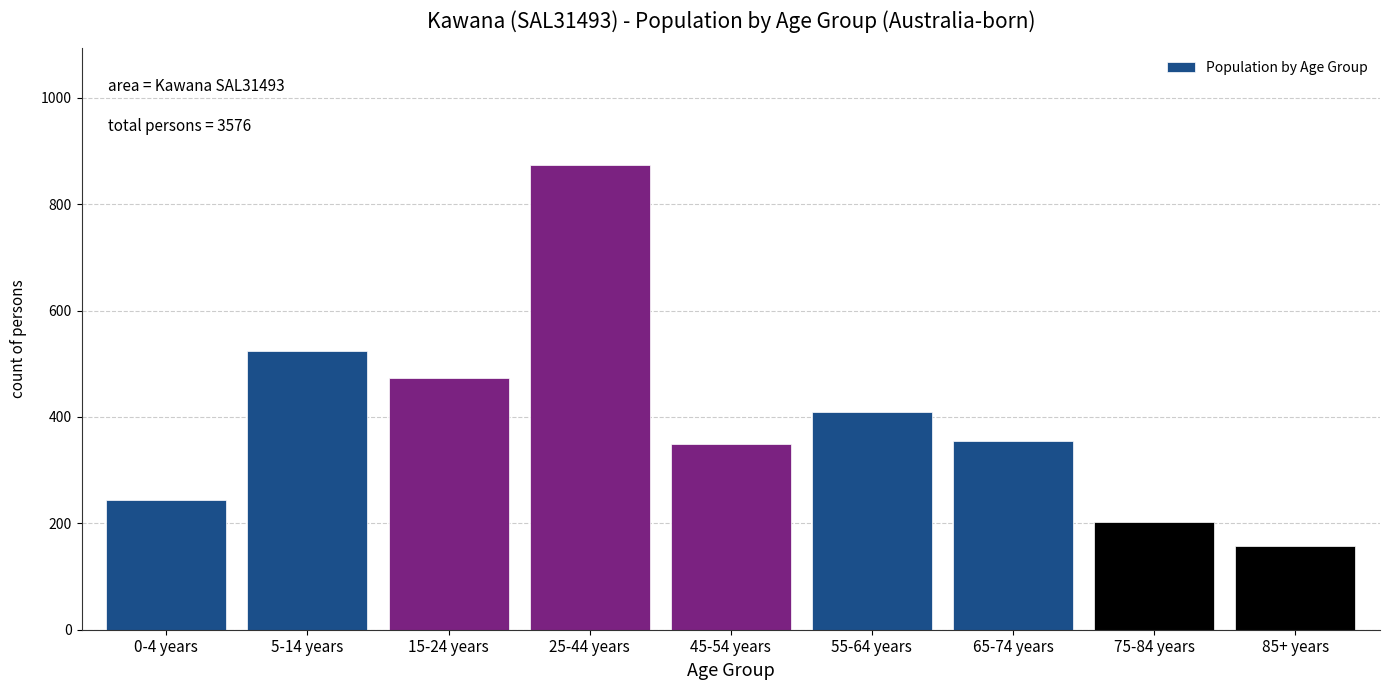

Reading left to right, what are all the values shown in this chart?

244	524	473	874	349	409	355	202	157